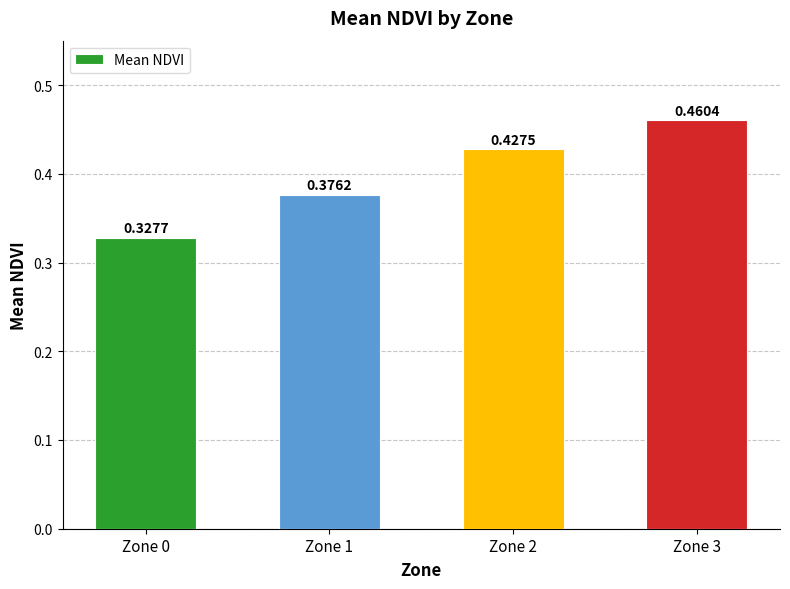

True or false: the data shows 0.1 at Zone 3.

False